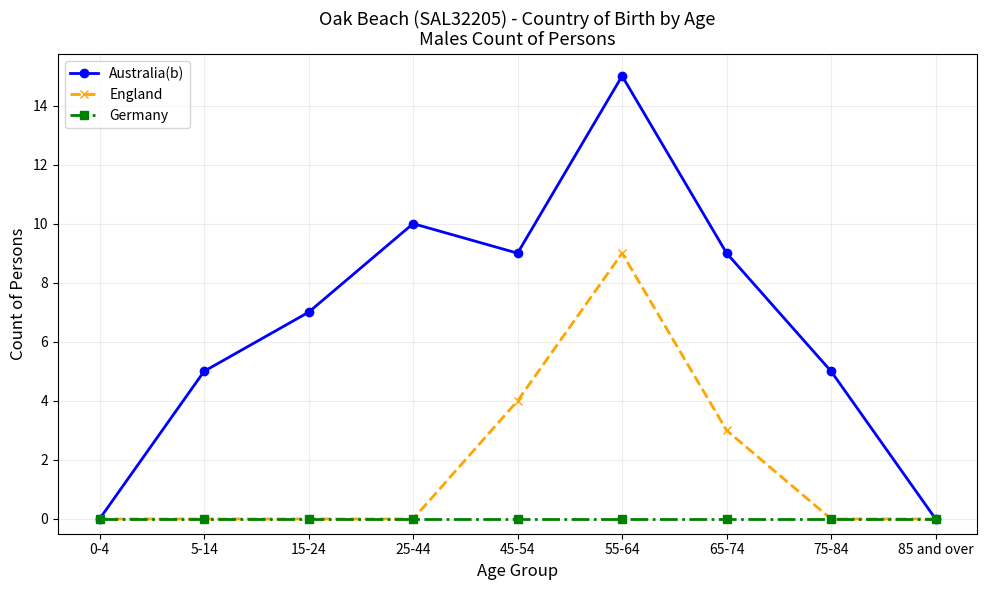

What is the value of the Australia(b) point at the 2nd from the left?

5